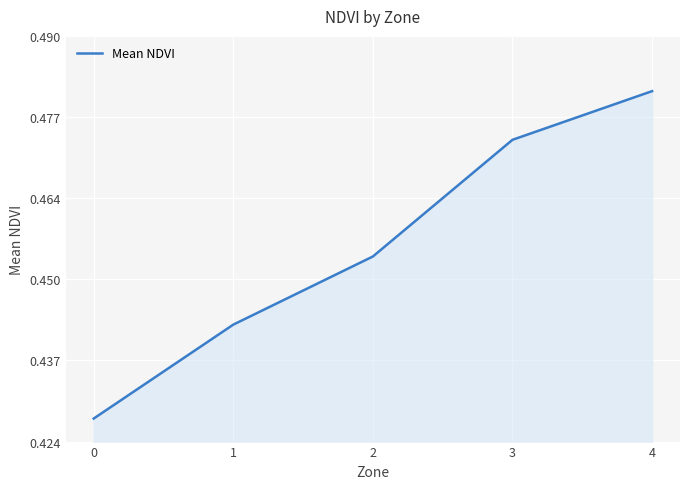

Between 3 and 2, which is larger?

3